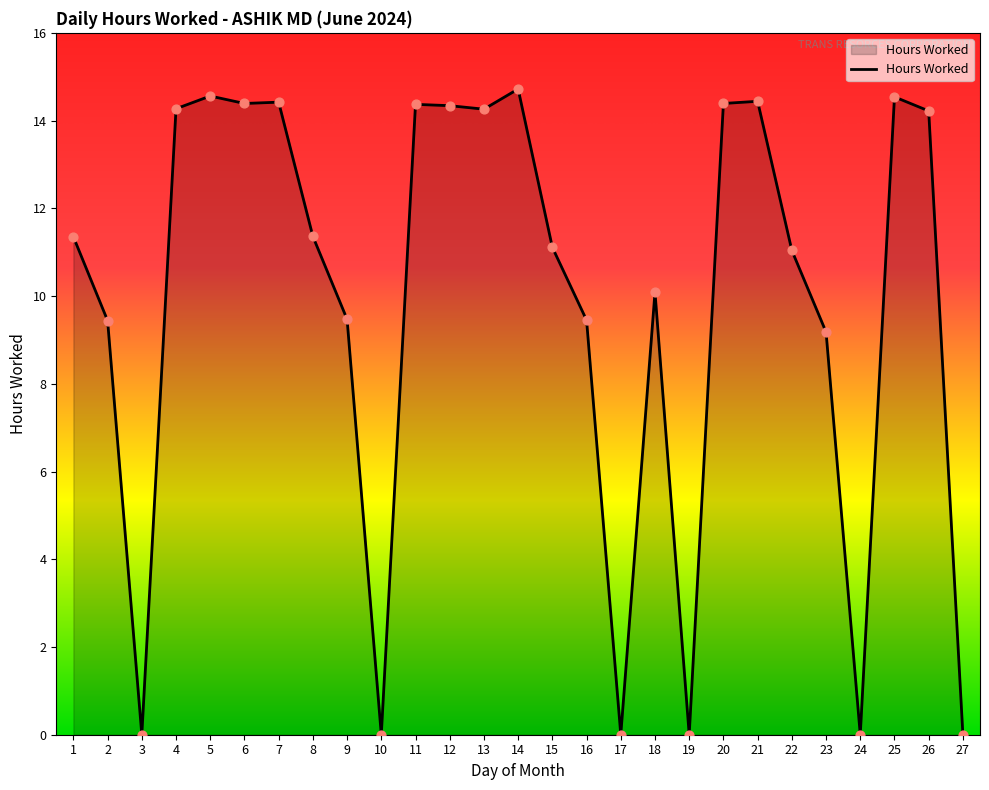

Approximately how many times larger is the value at 7 compared to 16?

1.5